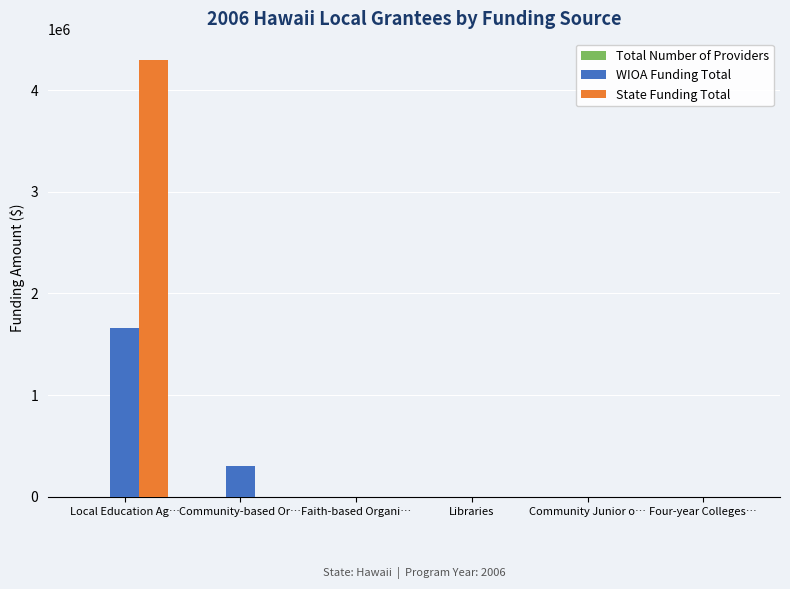

True or false: State Funding Total has a value of 0 at Community Junior o….

True